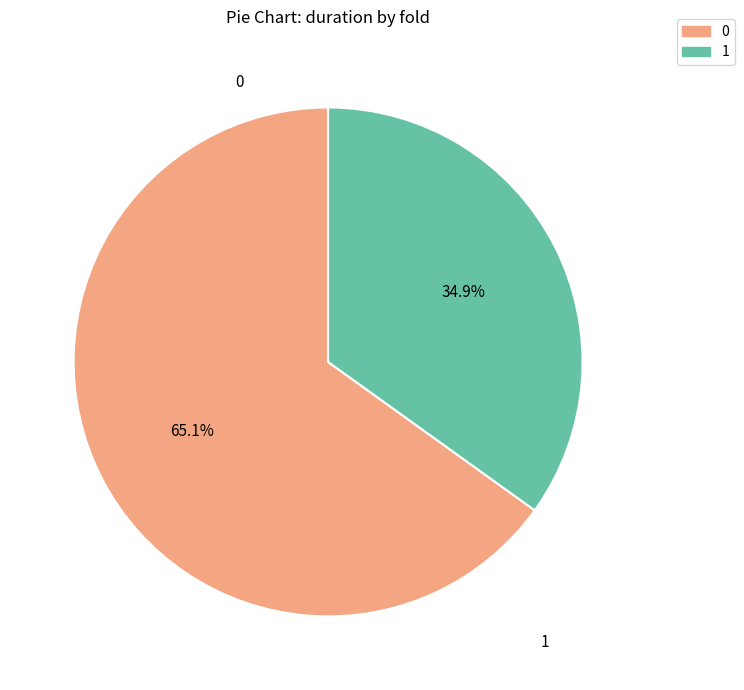

Is there any slice that represents more than half of the pie?

Yes